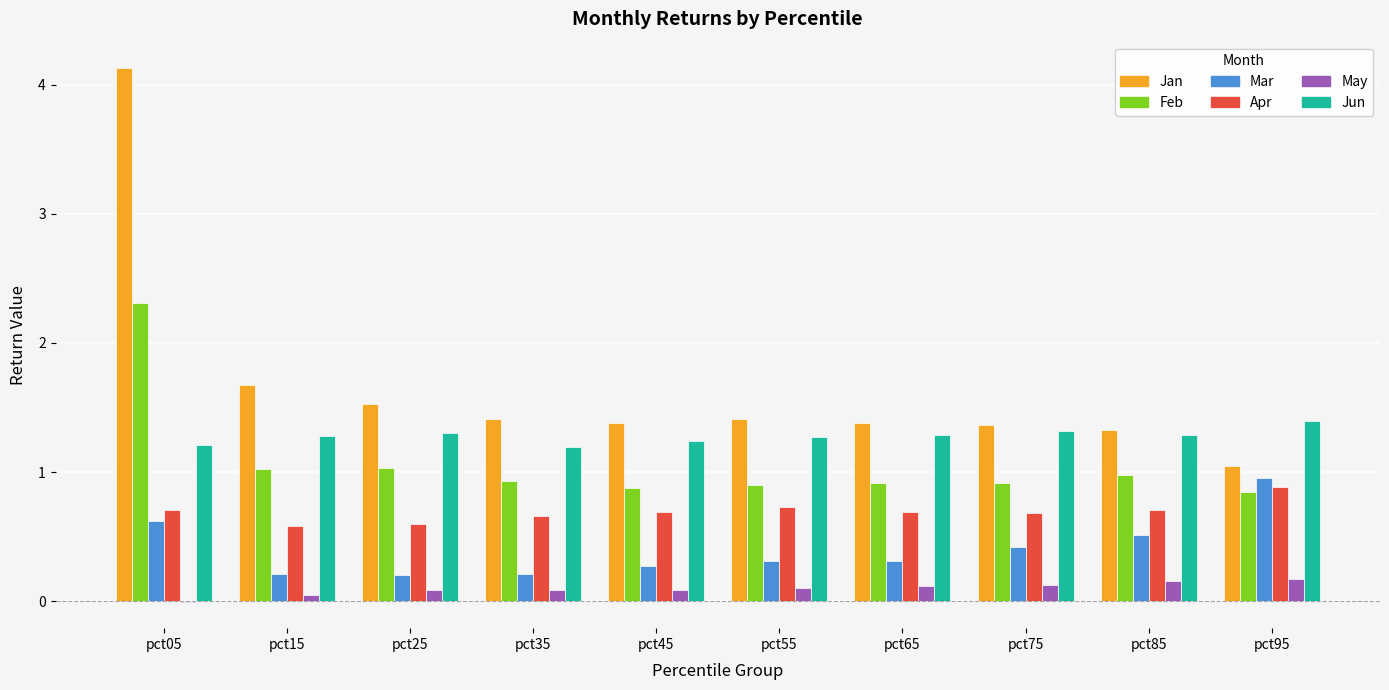

At which category is the sum across all series the highest?

pct05